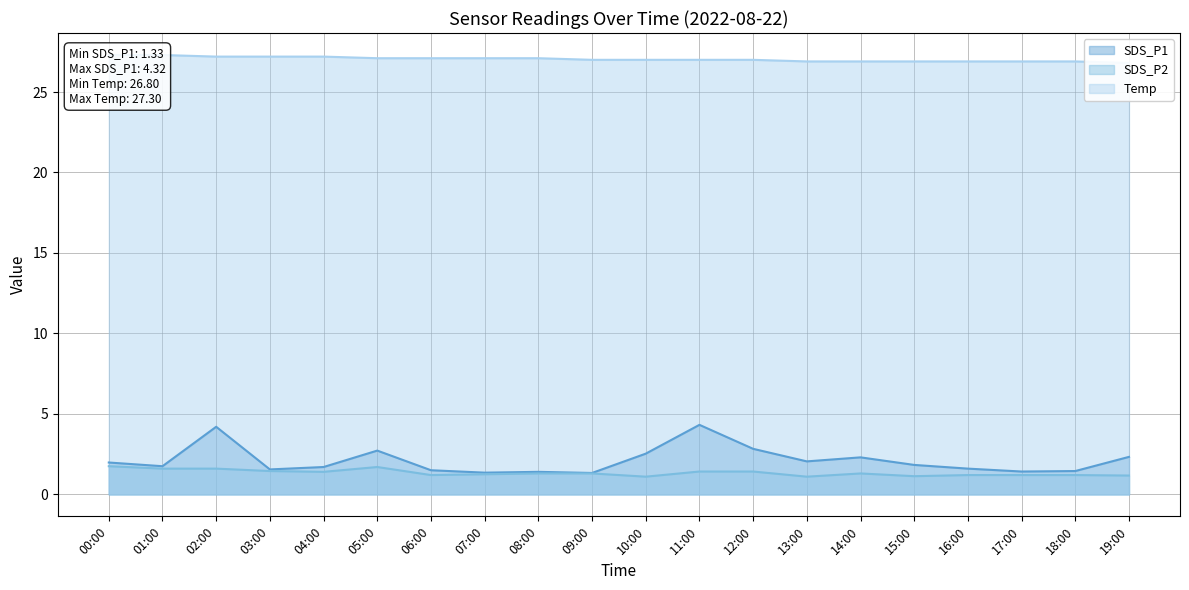

Where is the first local maximum for SDS_P2?

05:00